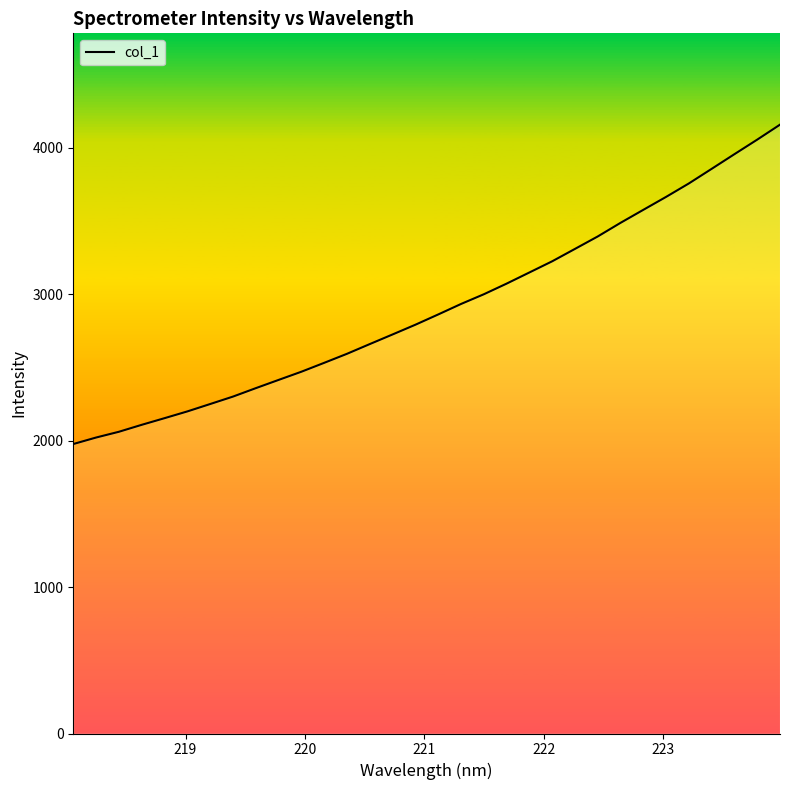

What is the minimum value shown in the chart?

1976.7